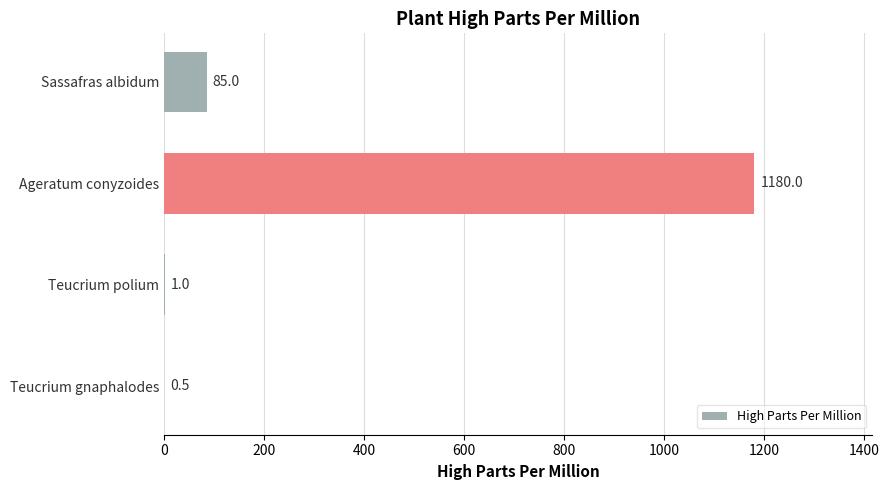

What is the sum of all values?

1266.5